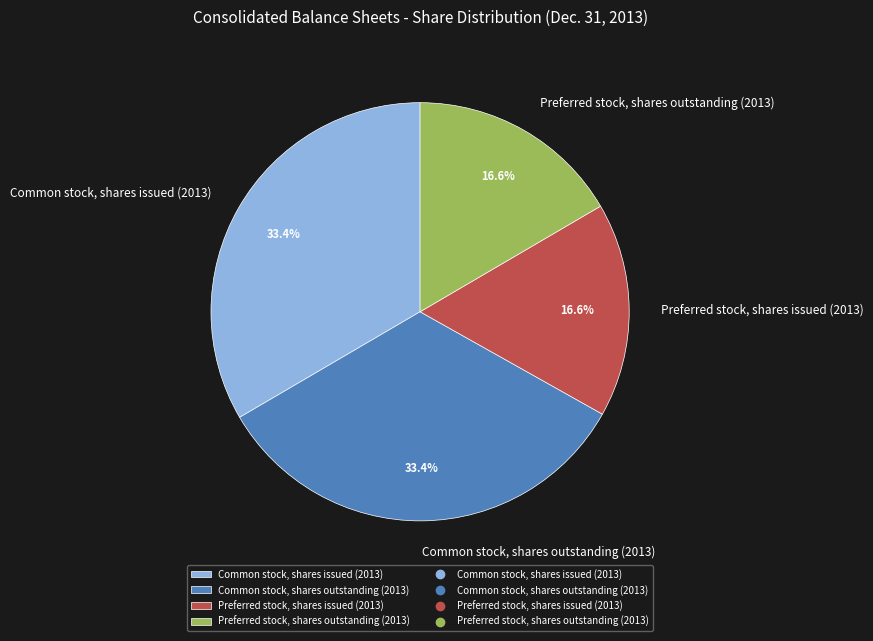

What percentage is the Preferred stock, shares outstanding (2013) slice, to the nearest percent?

17%